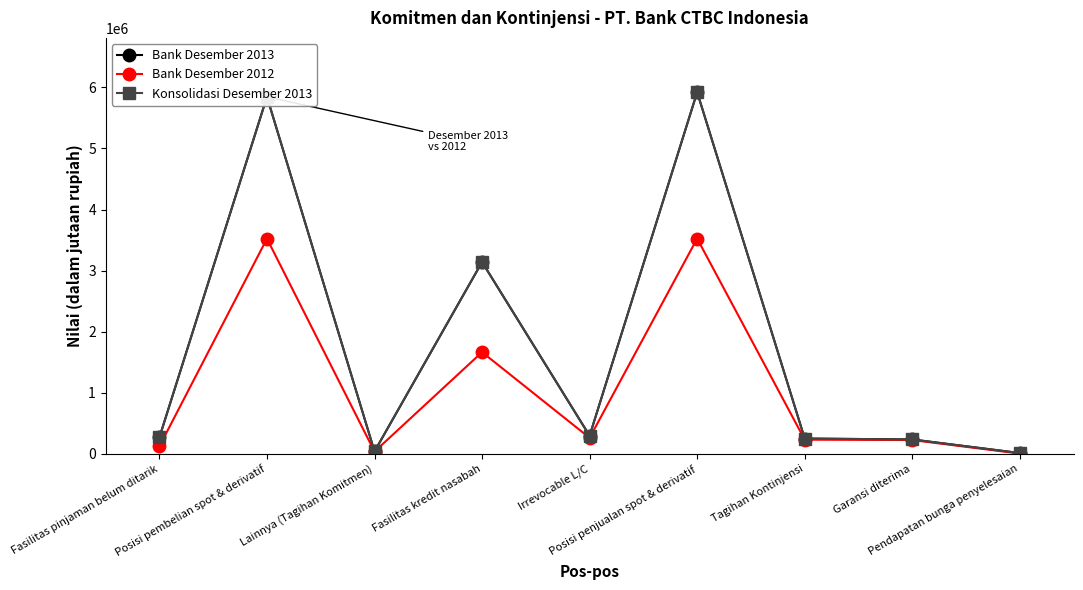

What are all the series names shown in the legend?

Bank Desember 2013, Bank Desember 2012, Konsolidasi Desember 2013